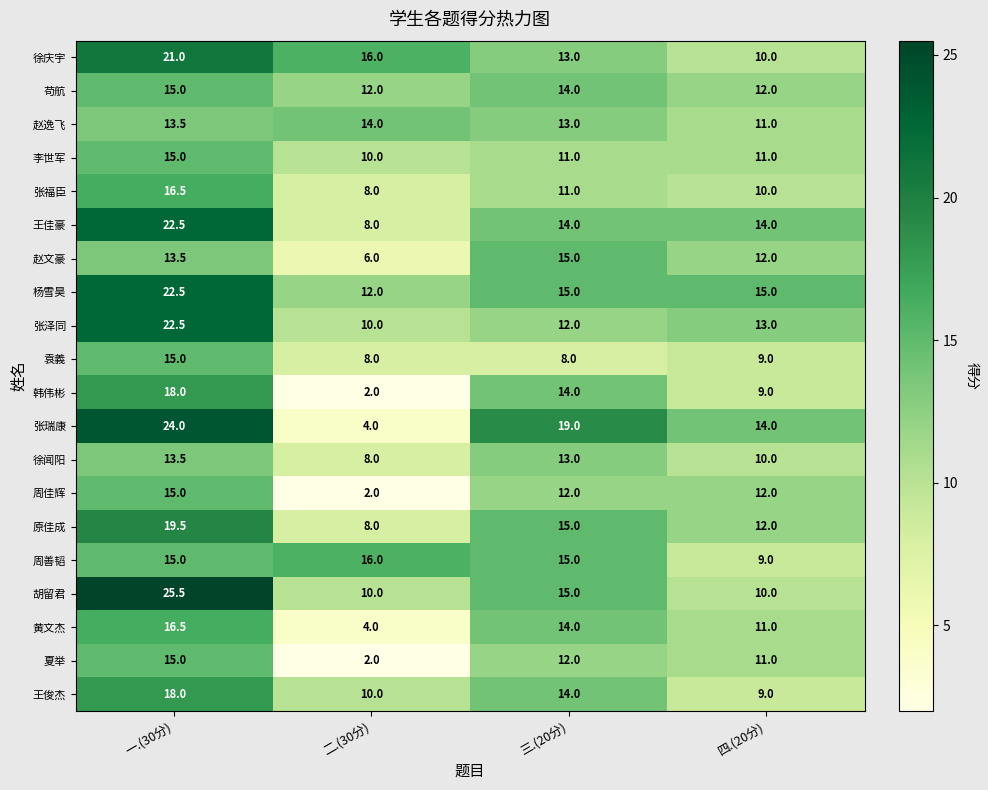

What is the difference between the 韩伟彬 values at 一.(30分) and 三.(20分)?

4.0